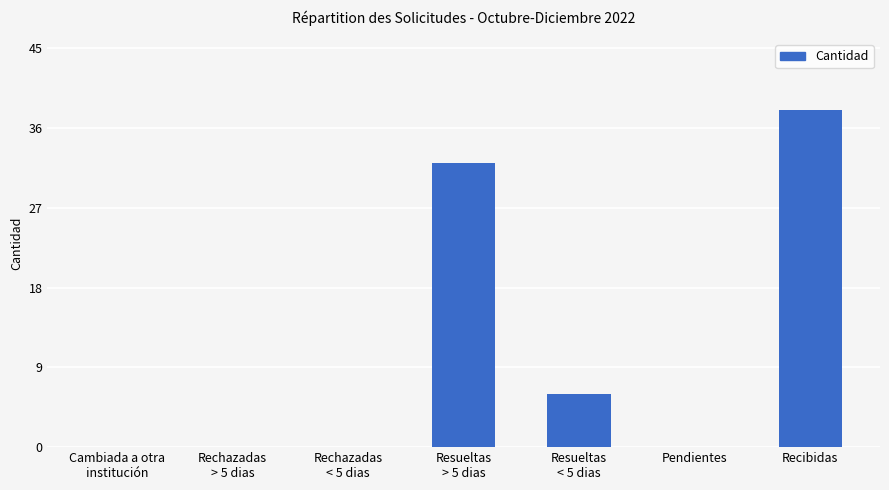

Which label corresponds to the largest value in the chart?

Recibidas